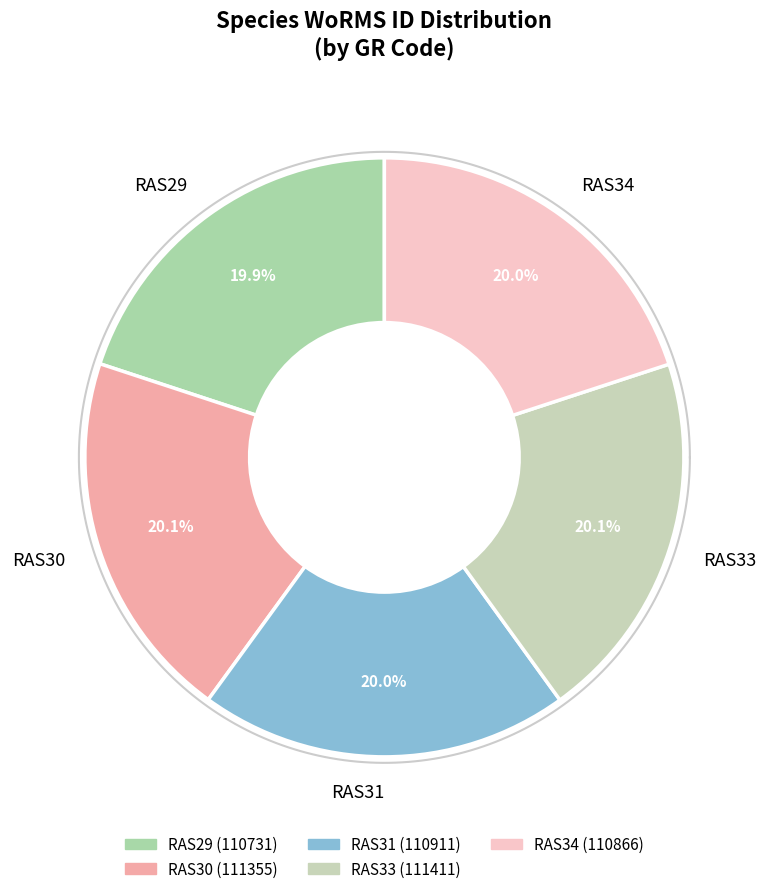

Count the number of slices in the pie.

5